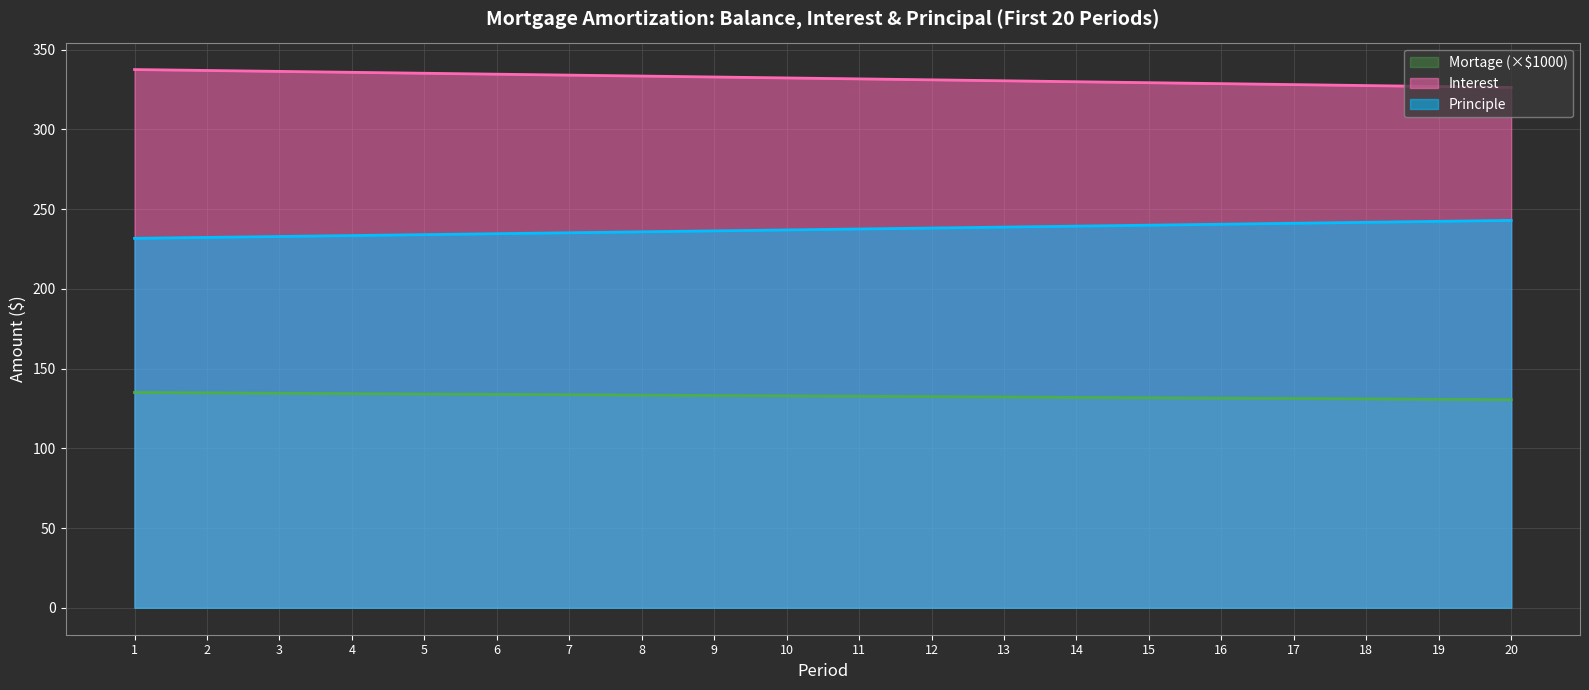

How many data points in Mortage are above 132?

13